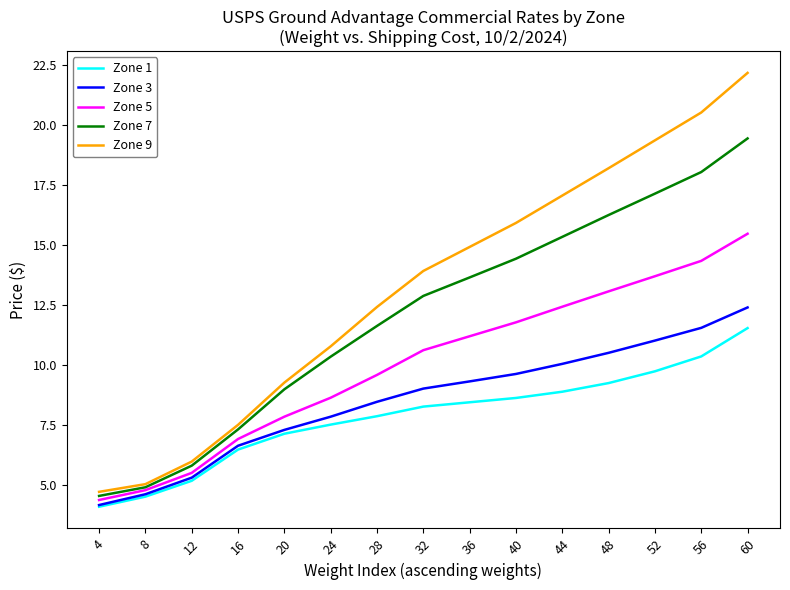

Read the Zone 7 value at 40.

14.4